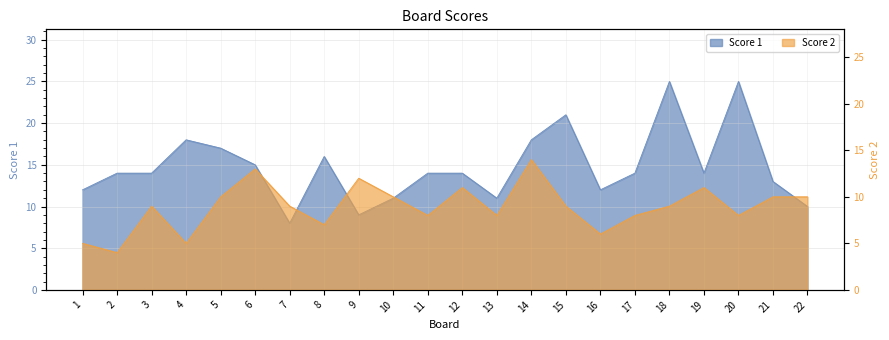

What are all the series names shown in the legend?

Score 1, Score 2